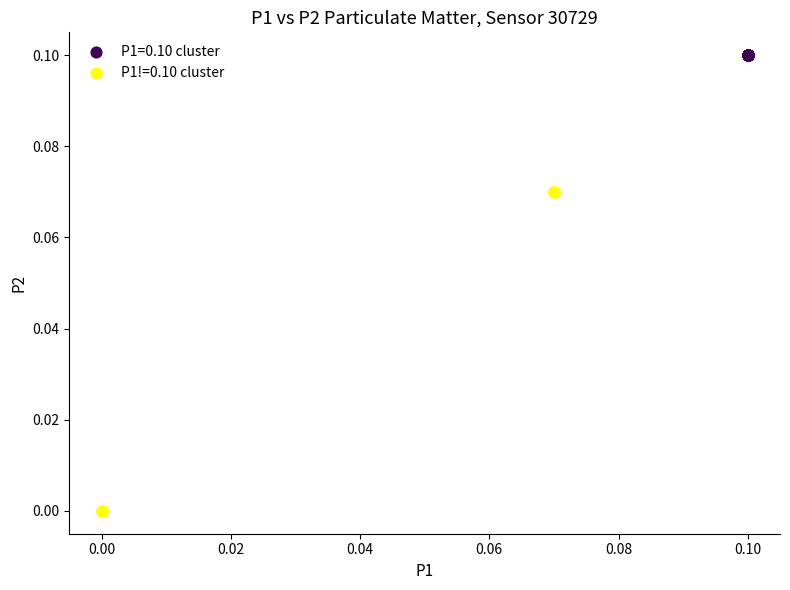

Which series contains the lowest Y value?

P1!=0.10 cluster